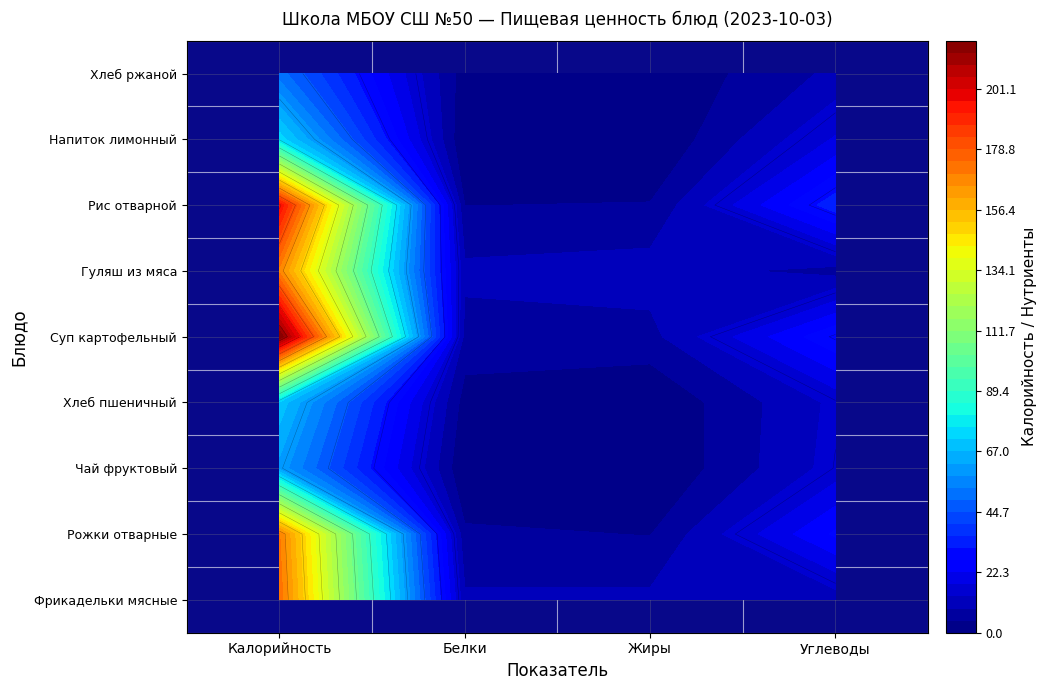

How many series are shown in this chart?

9